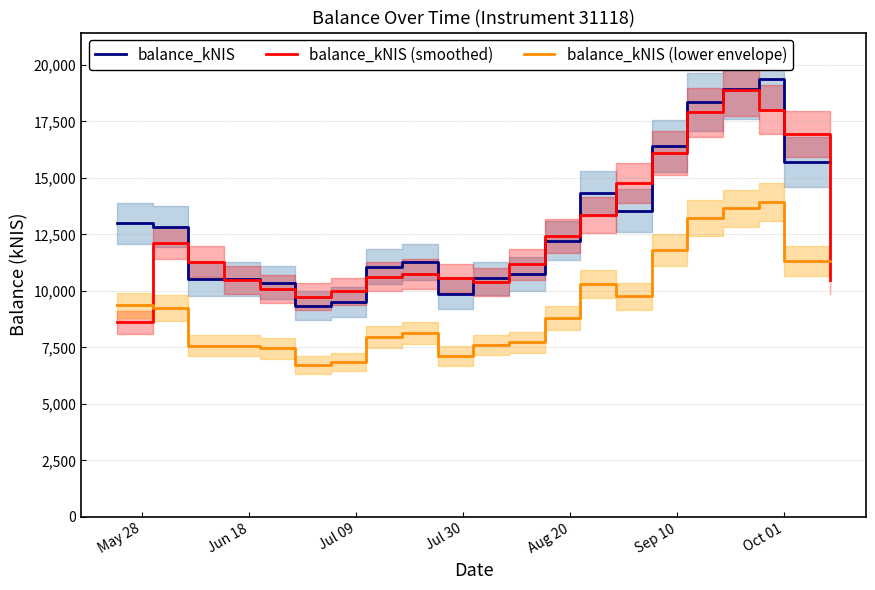

True or false: balance_kNIS and balance_kNIS (lower envelope) intersect in this chart.

False